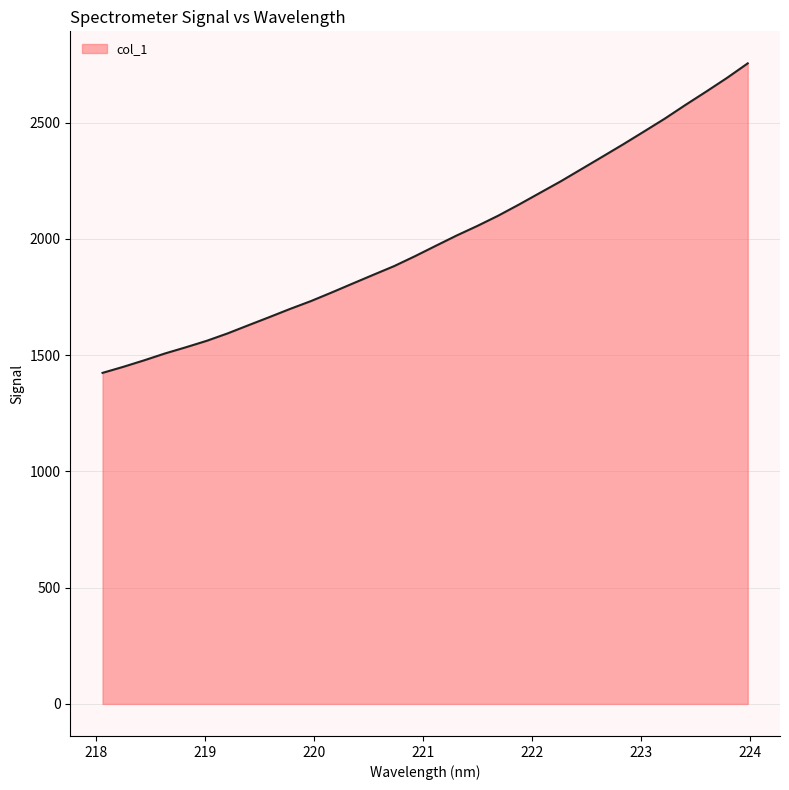

What is the minimum value shown in the chart?

1423.8